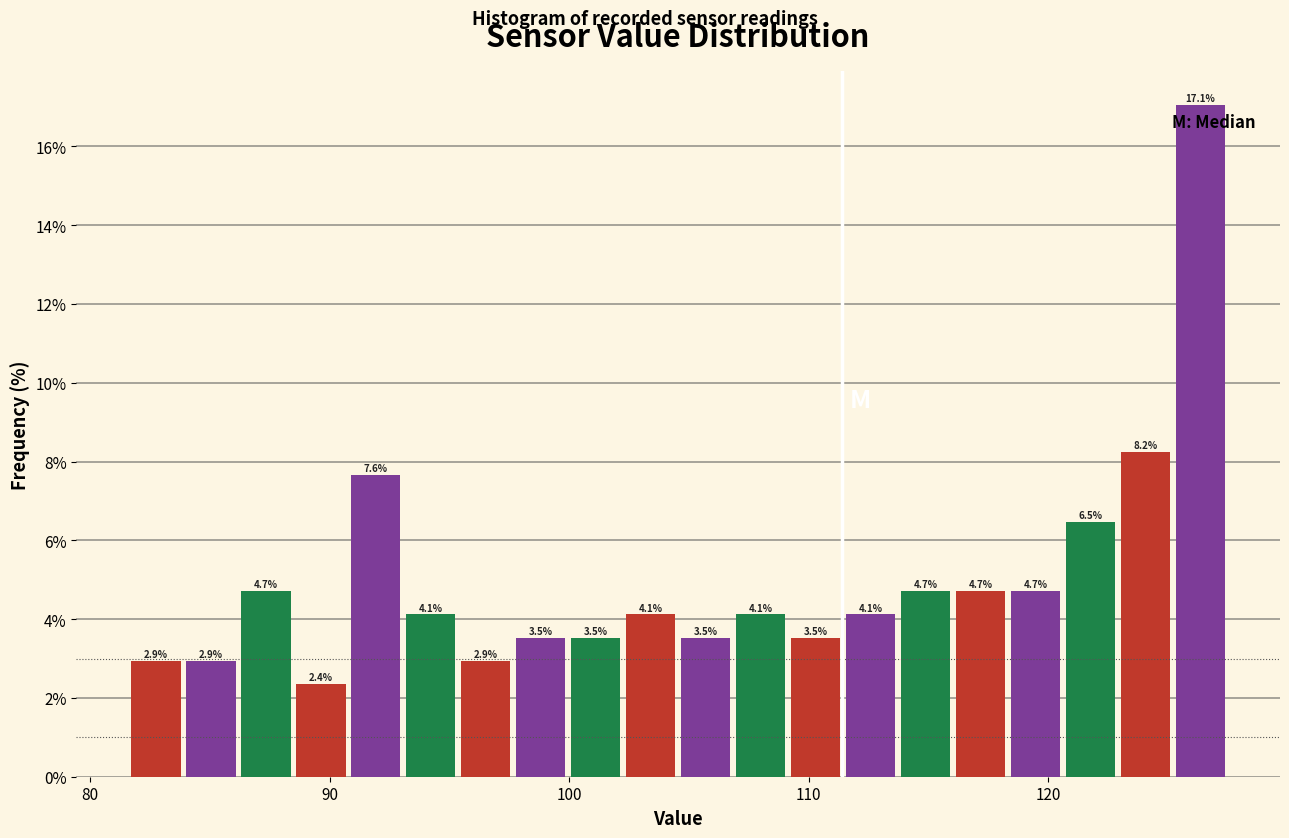

Read against the x-axis, roughly where is the centre of the tallest bar?

126